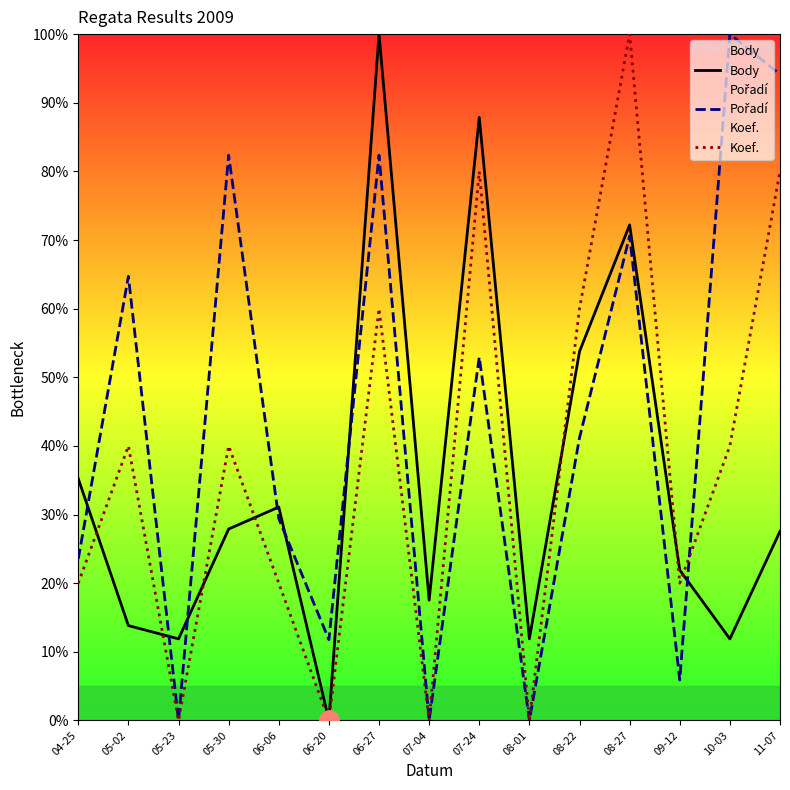

What is the maximum value for Pořadí?

100.0